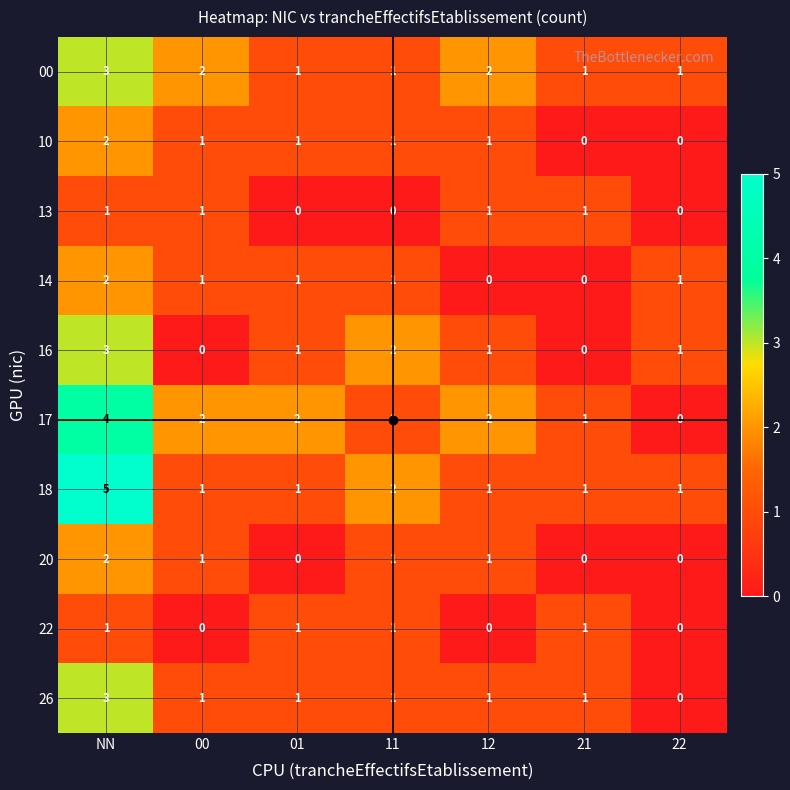

What is the total value across all series at 11?

11